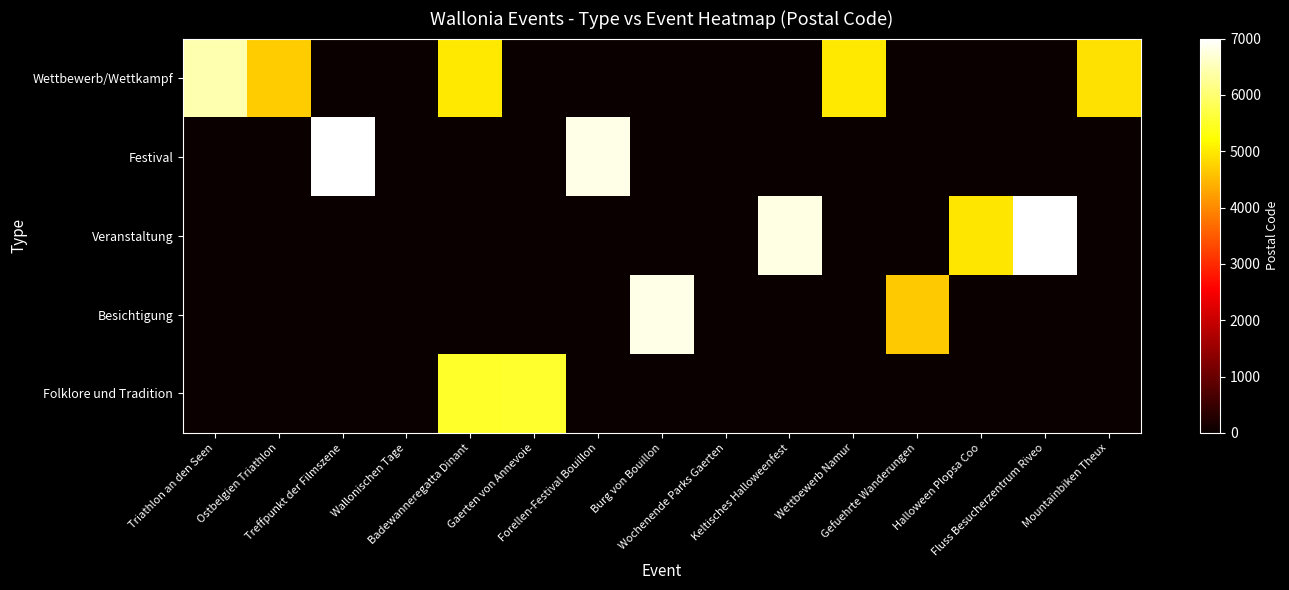

Between Burg von Bouillon and Mountainbiken Theux, which is larger?

Mountainbiken Theux